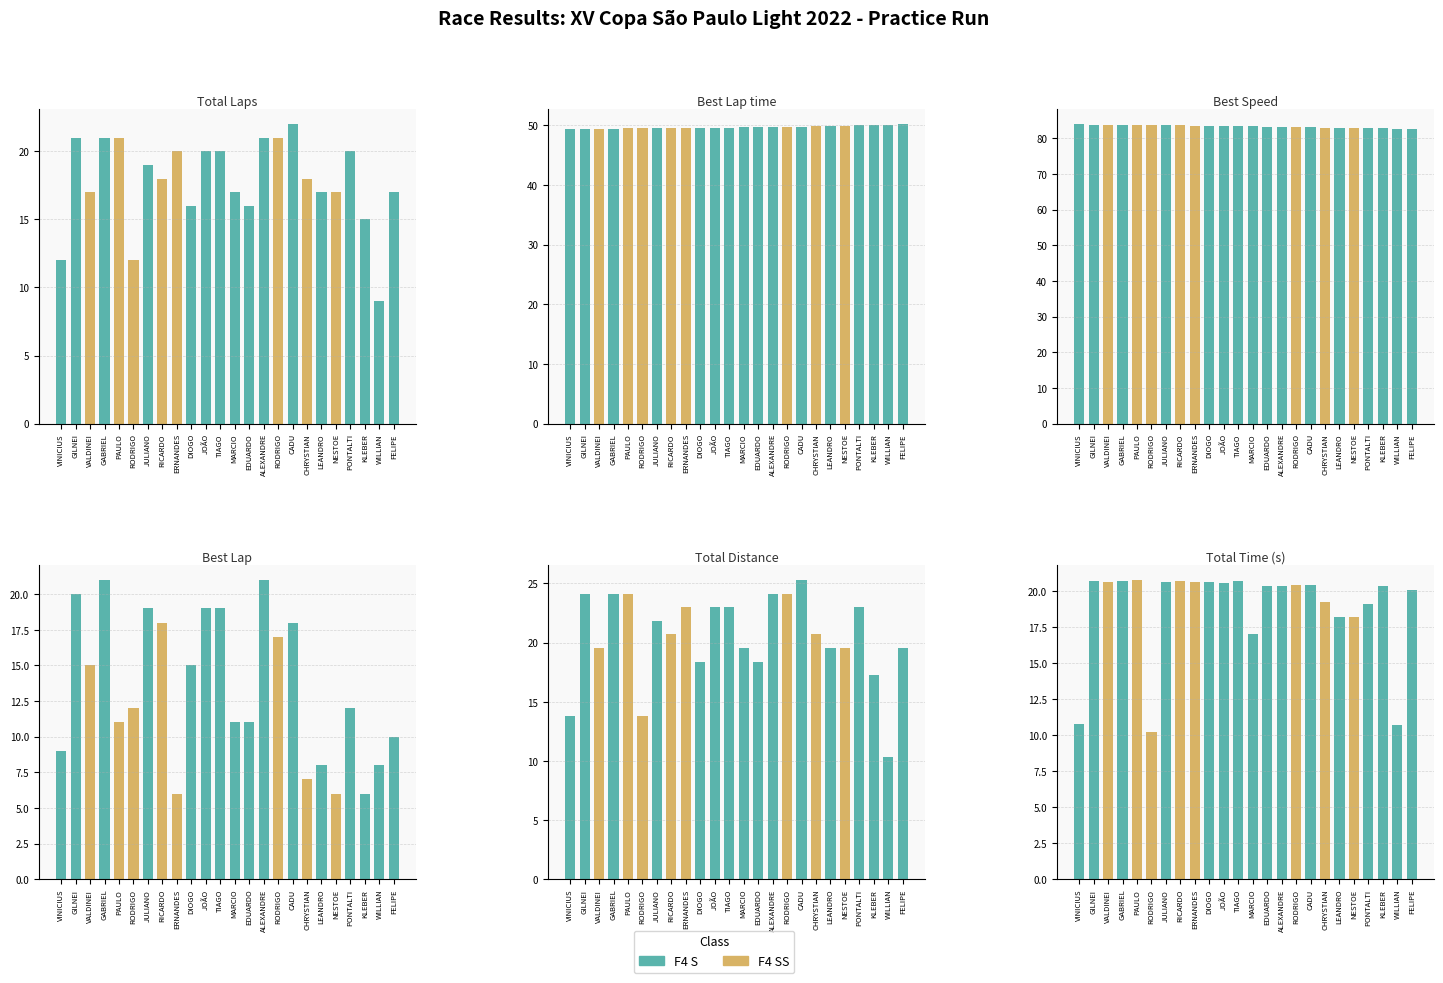

Does the chart contain stacked bars?

No